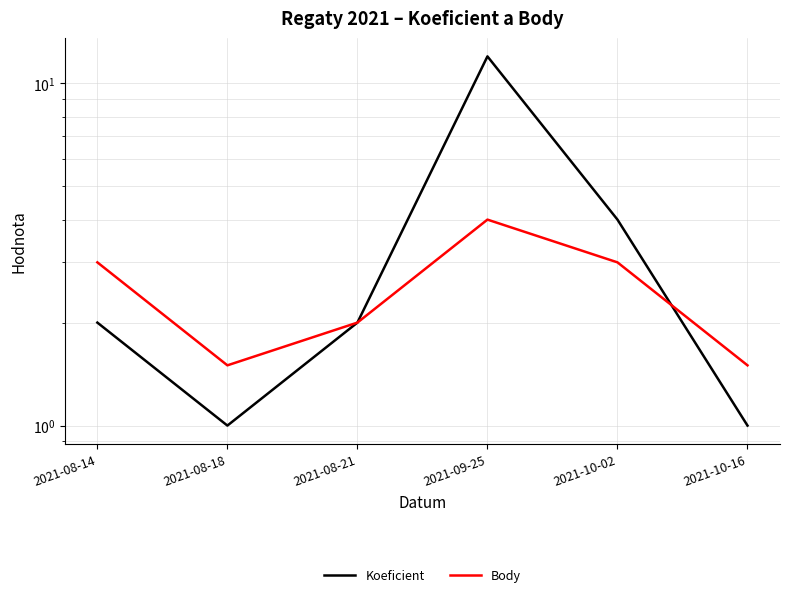

At which category does Koeficient reach its first local peak?

2021-09-25